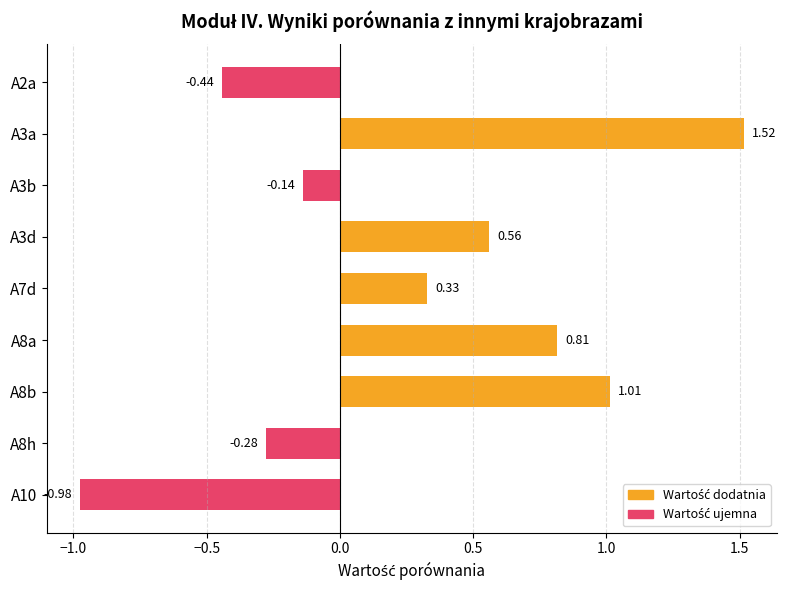

What is the difference between the maximum and minimum values?

2.5